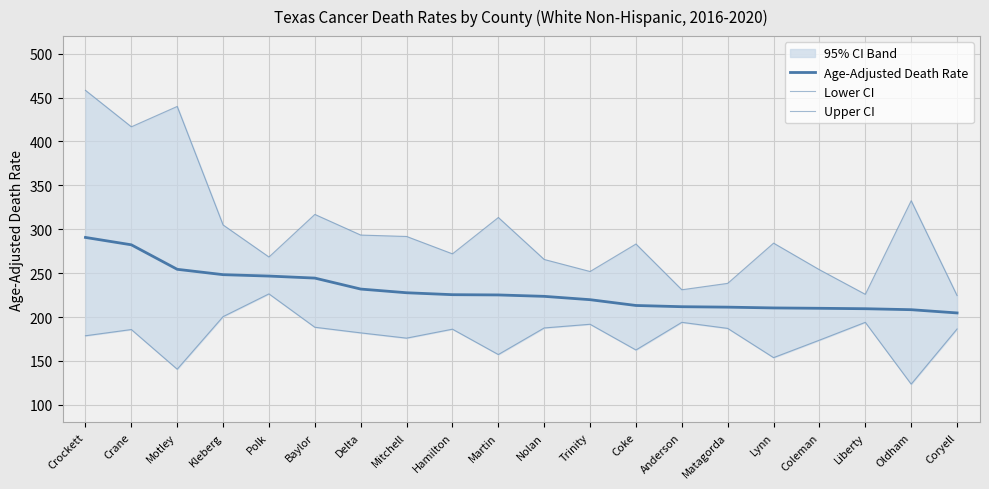

Rank the series by their maximum value, from lowest to highest.

Lower CI, Age-Adjusted Death Rate, Upper CI